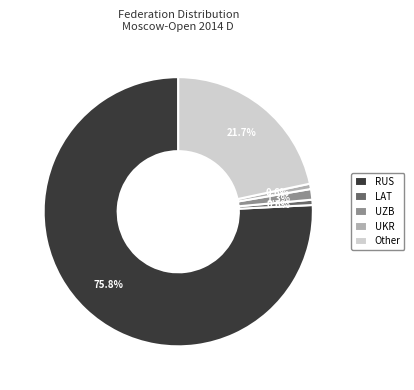

Is the sum of UZB and Other greater than half?

No